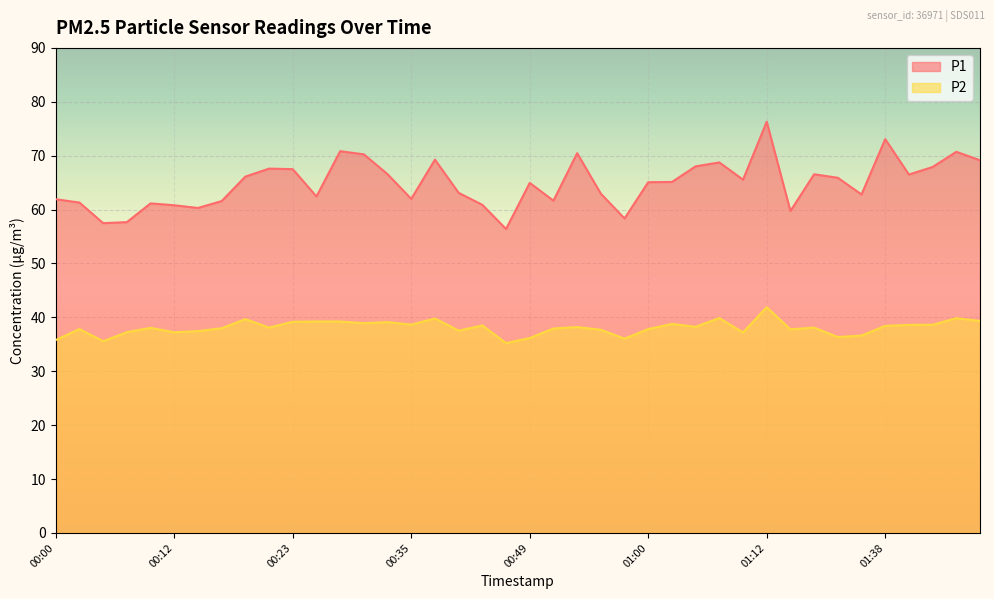

What is the highest value of the P1 series?

76.3